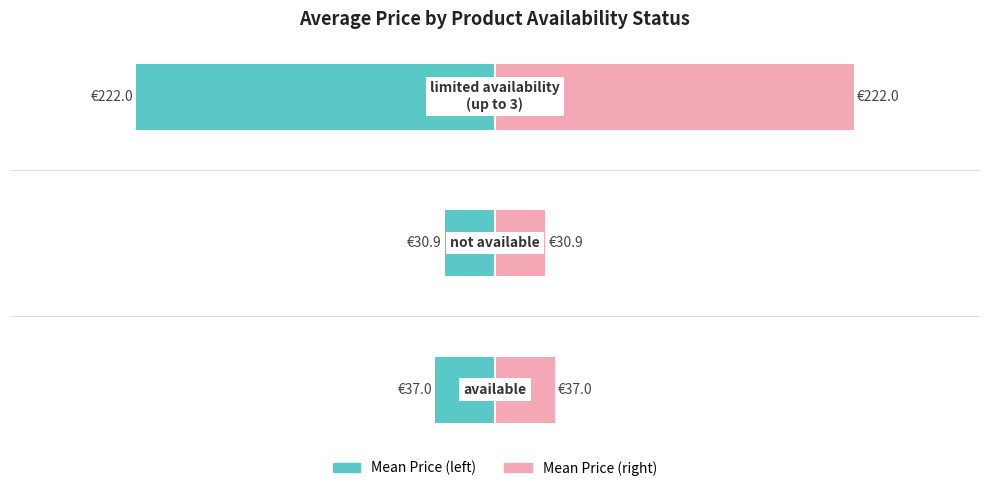

What is the value of the Mean Price (right) bar at the 2nd from the left?

30.9